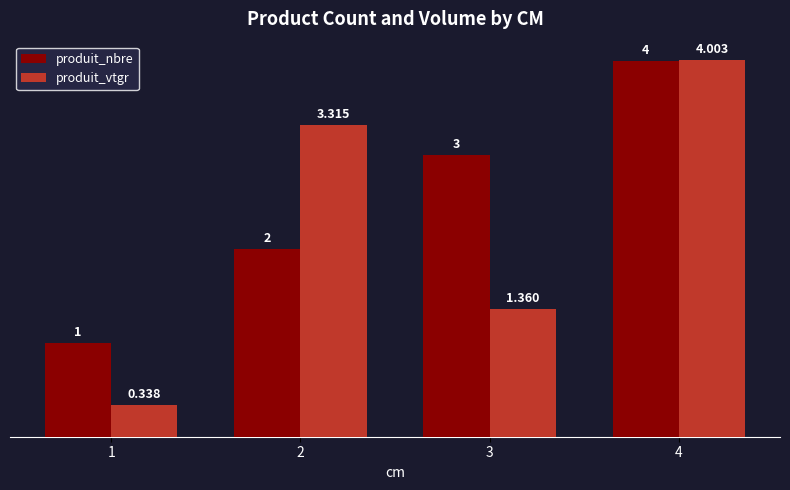

What is the value of the produit_nbre bar at the 4th from the left?

4.0